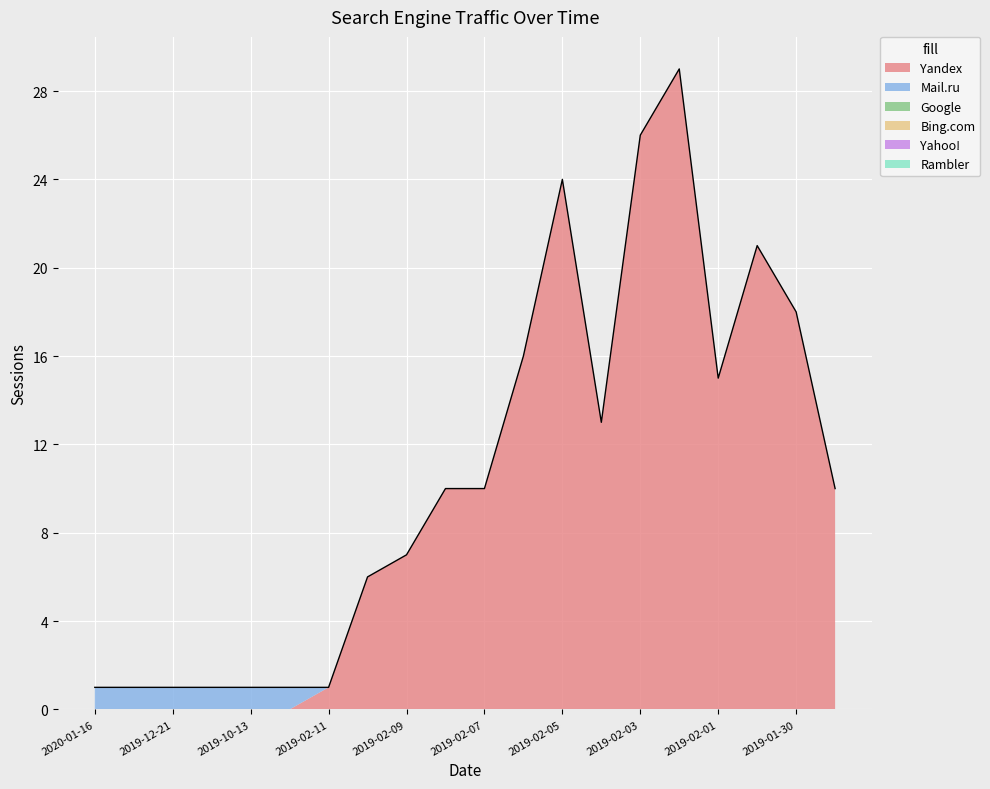

True or false: Google and Mail.ru intersect in this chart.

False